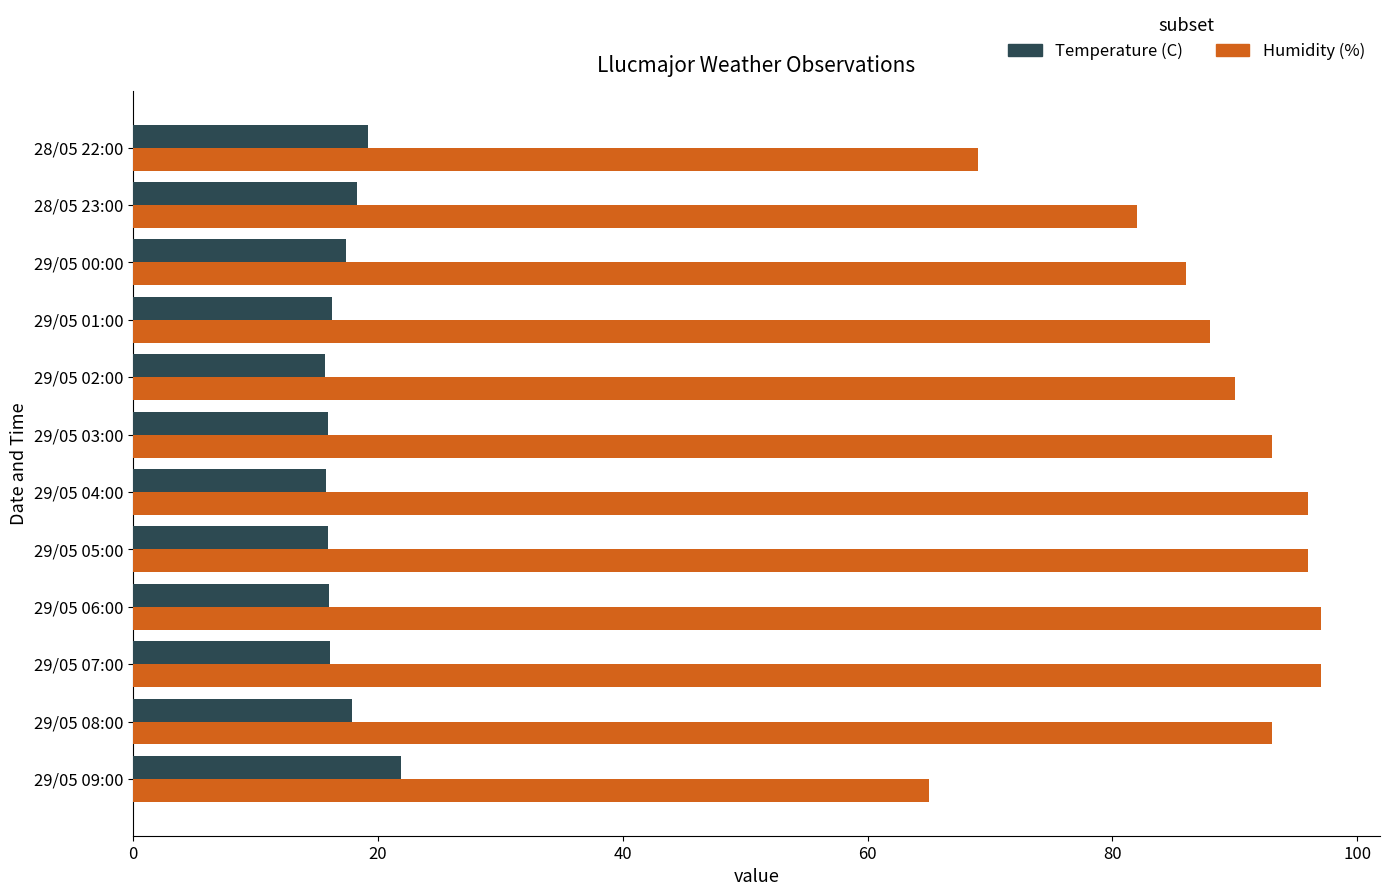

Rank the series by their average value, from highest to lowest.

Humidity (%), Temperature (C)